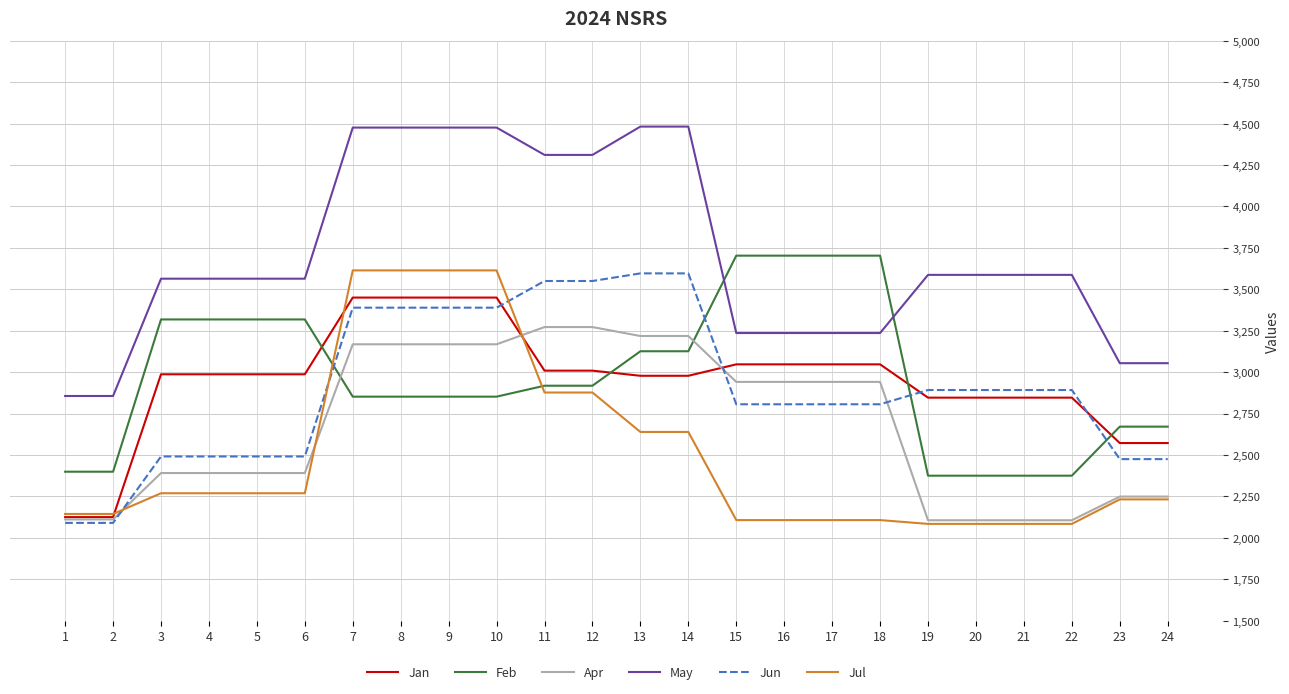

At 8, list the series in order from largest to smallest.

May, Jul, Jan, Jun, Apr, Feb